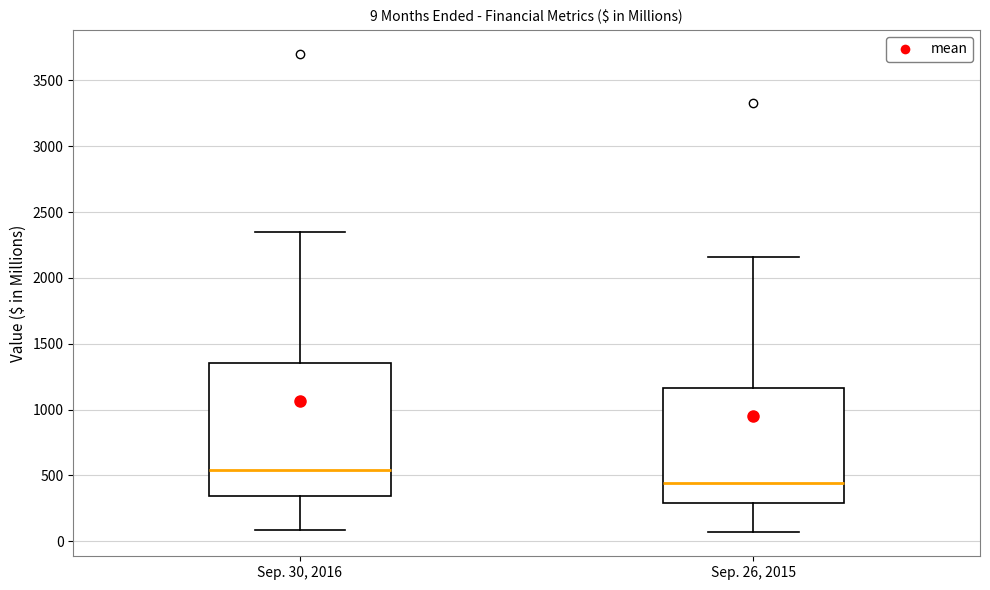

Which box has the lowest median line?

Sep. 26, 2015